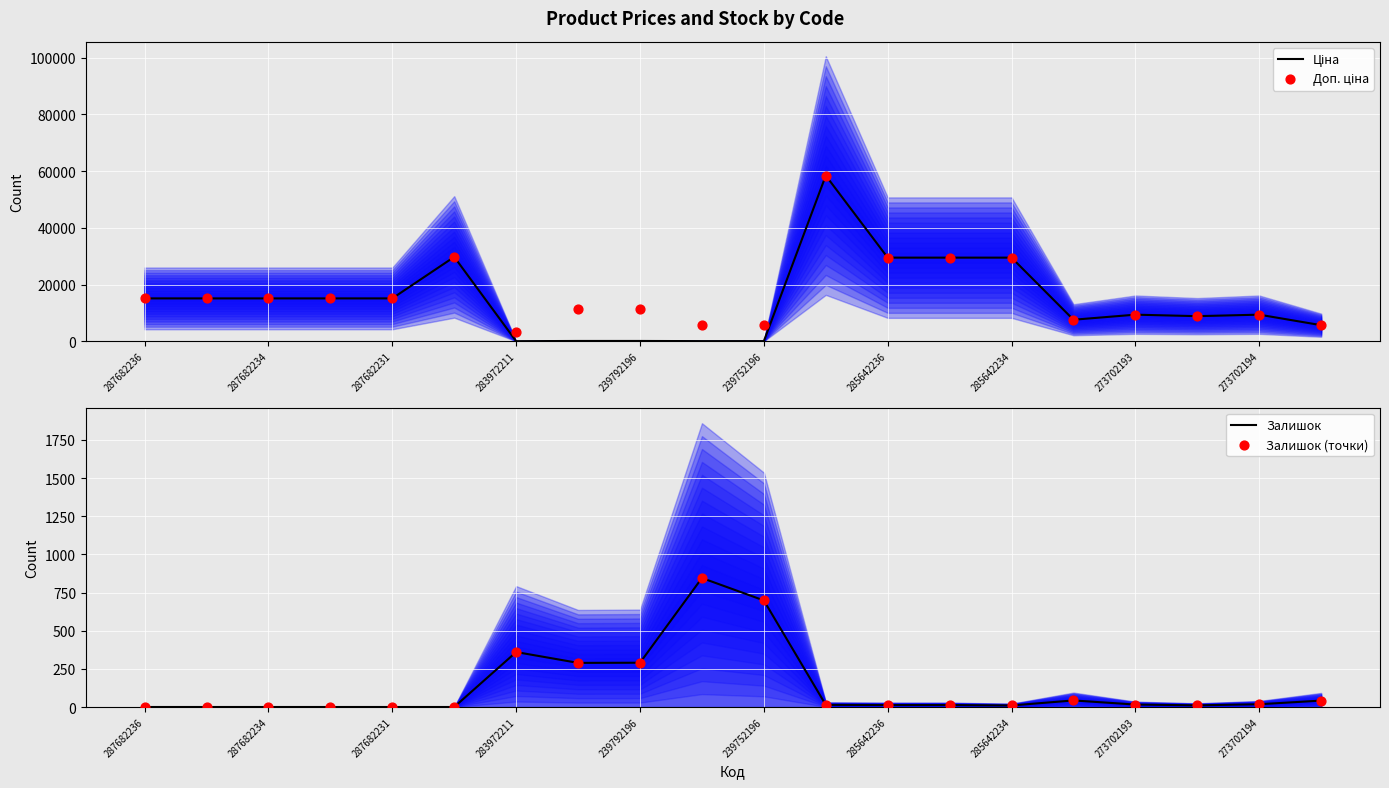

Which series has the largest Y range (max minus min)?

Ціна